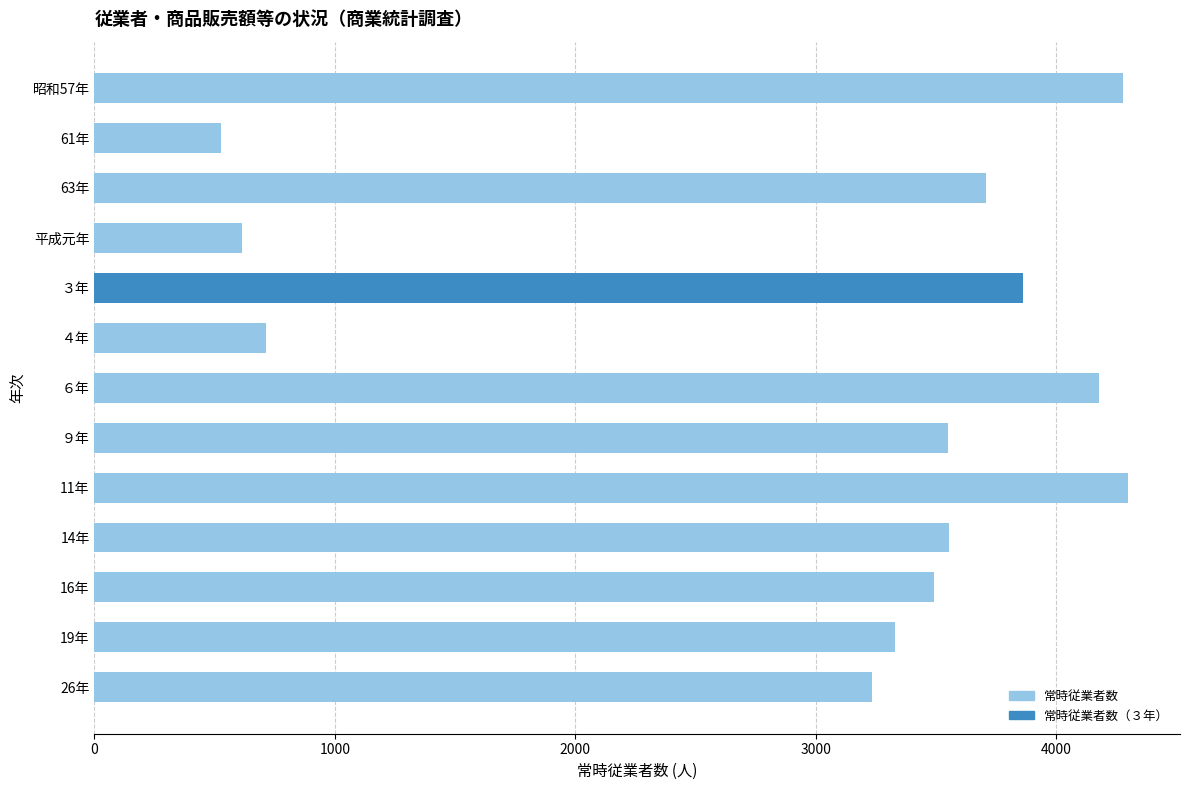

Count the number of data series in this chart.

1